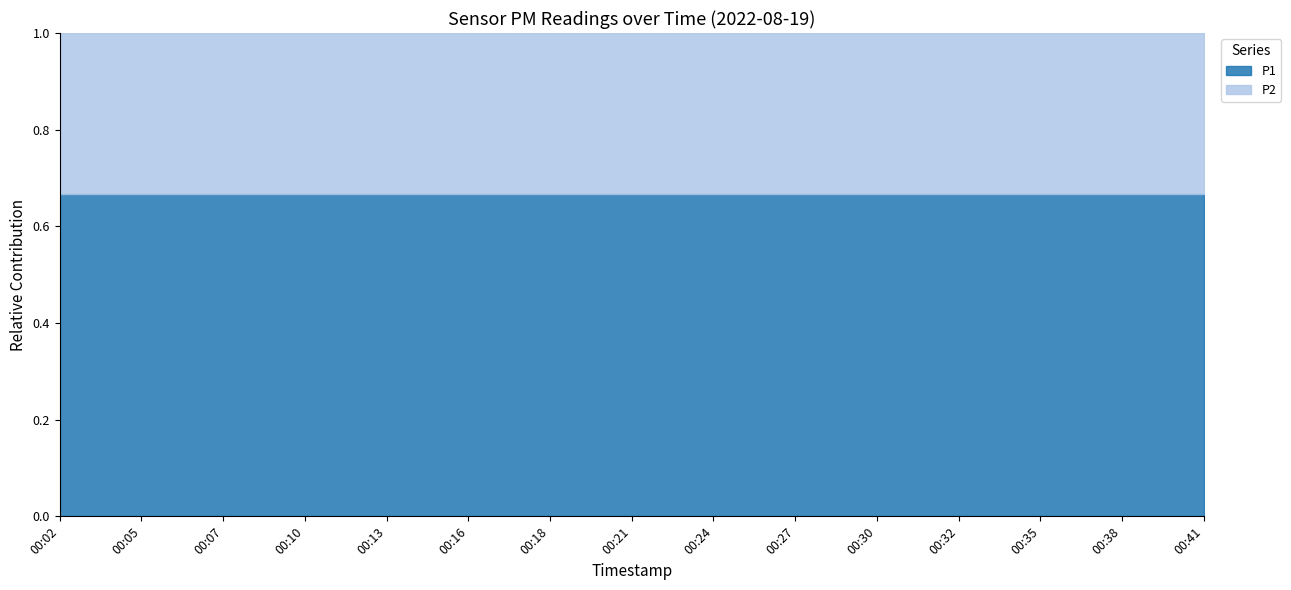

True or false: P1 and P2 cross at least once.

False